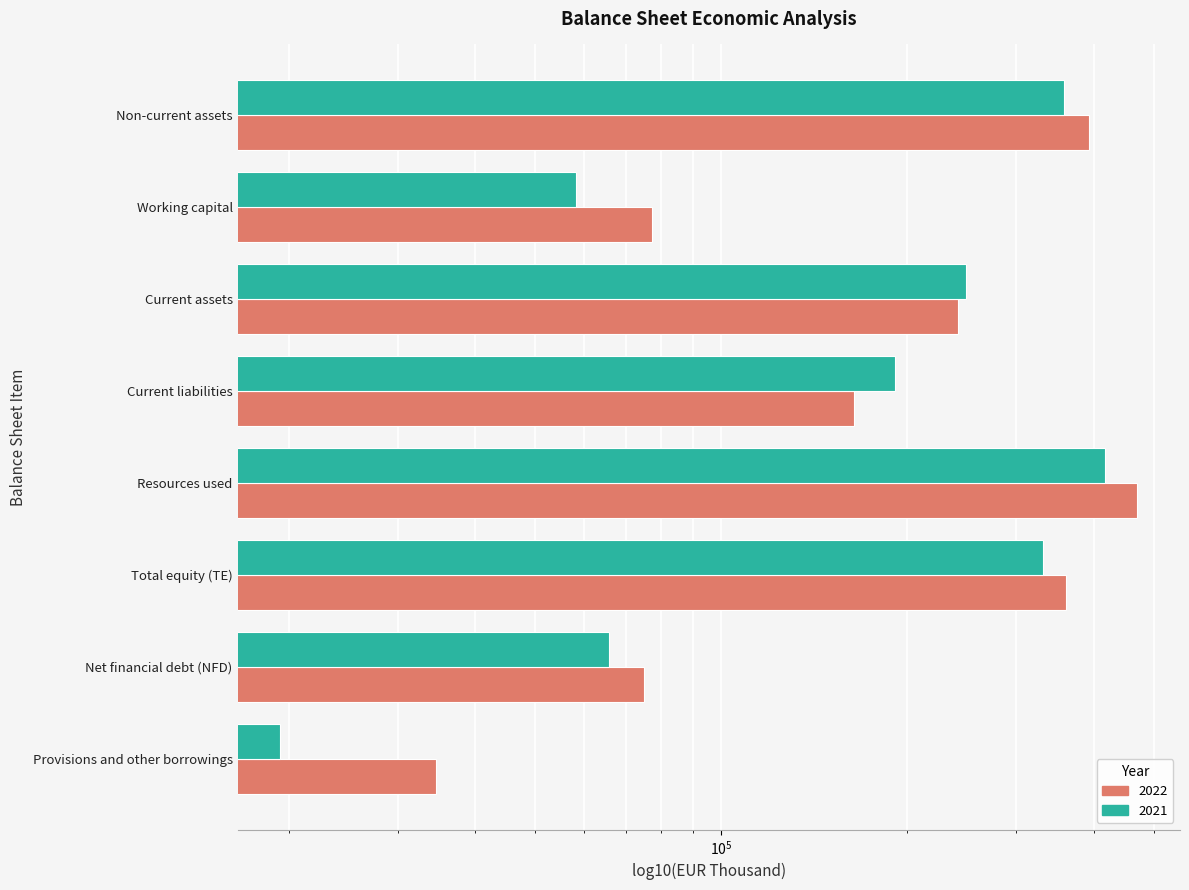

Read the 2022 value at Current assets.

241119